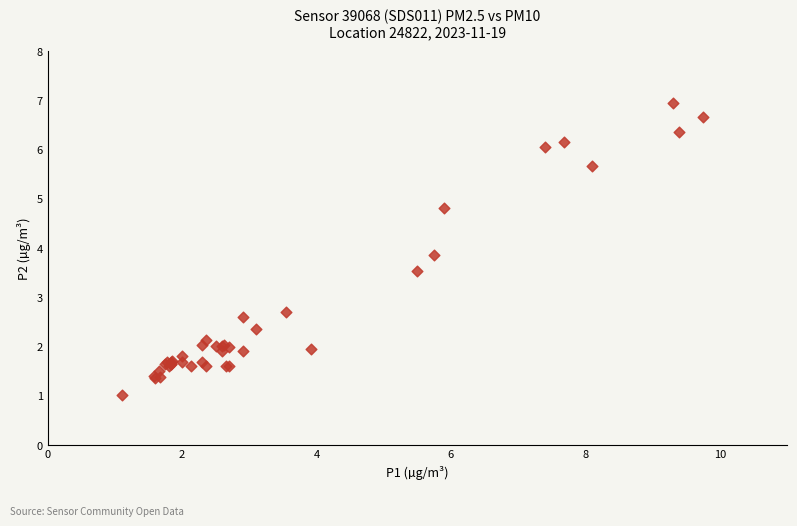

What Y value in the scatter plot is closest to 3?

2.7